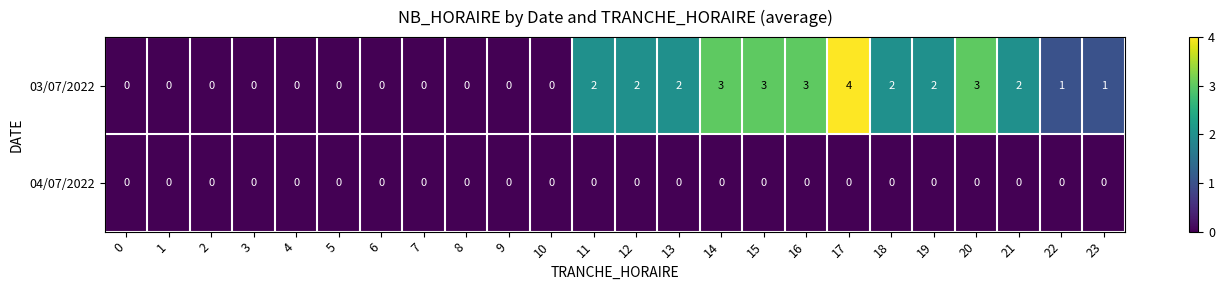

The 04/07/2022 series shows 0 at 6. True or false?

True